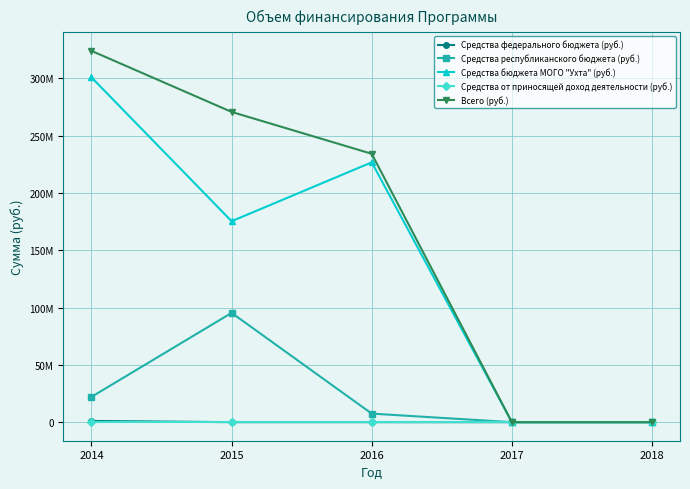

How many distinct data groups are displayed?

5